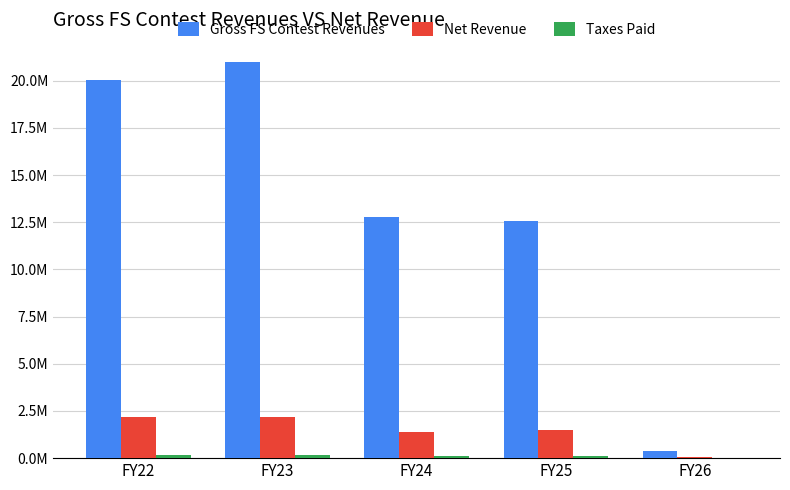

At which label is Net Revenue closest to 1105106?

FY24